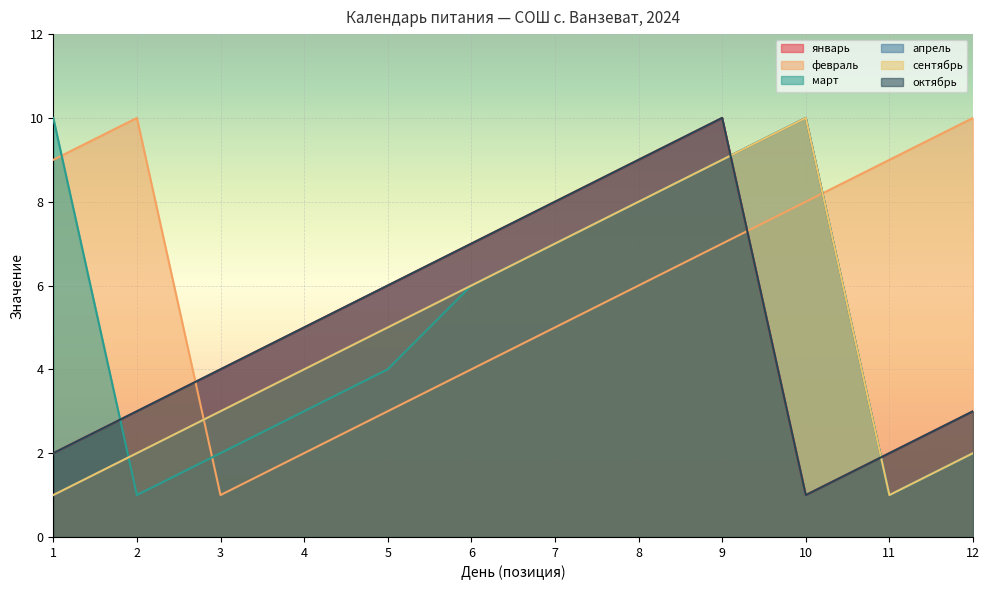

What is the maximum value shown in the chart?

10